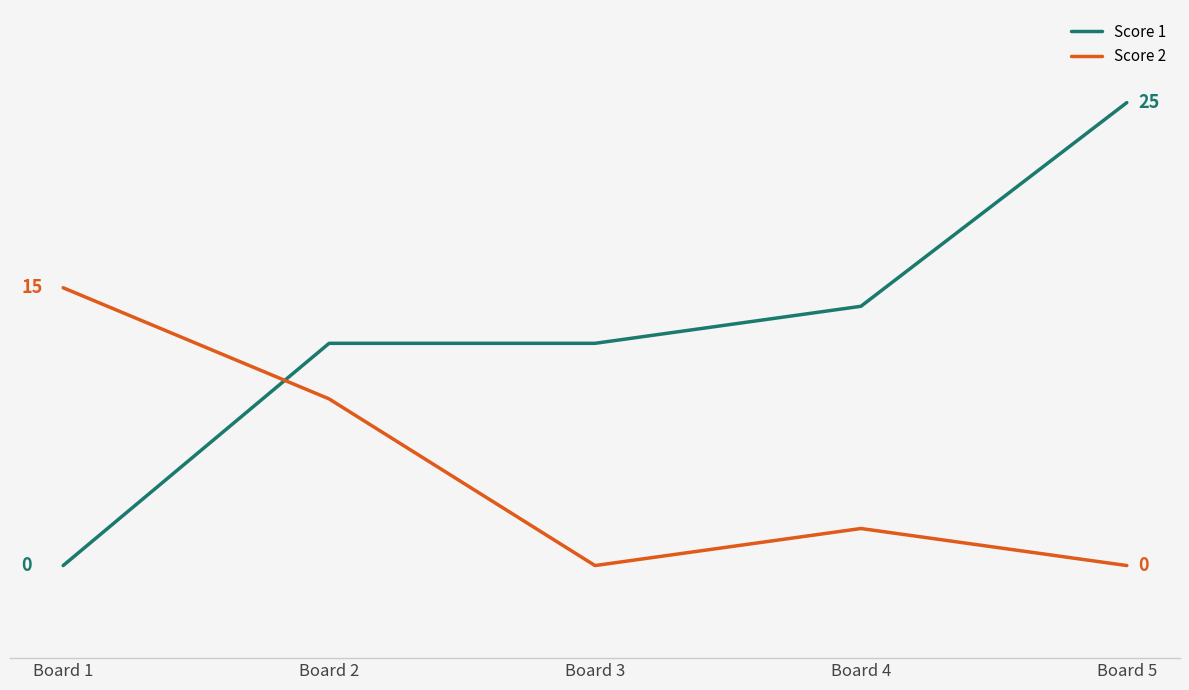

At which category does Score 2 reach its first local peak?

Board 4